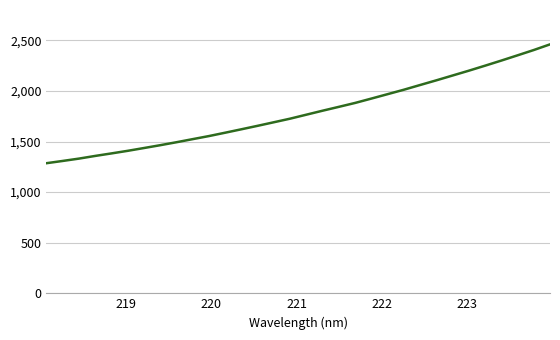

What is the greatest value displayed?

2460.4